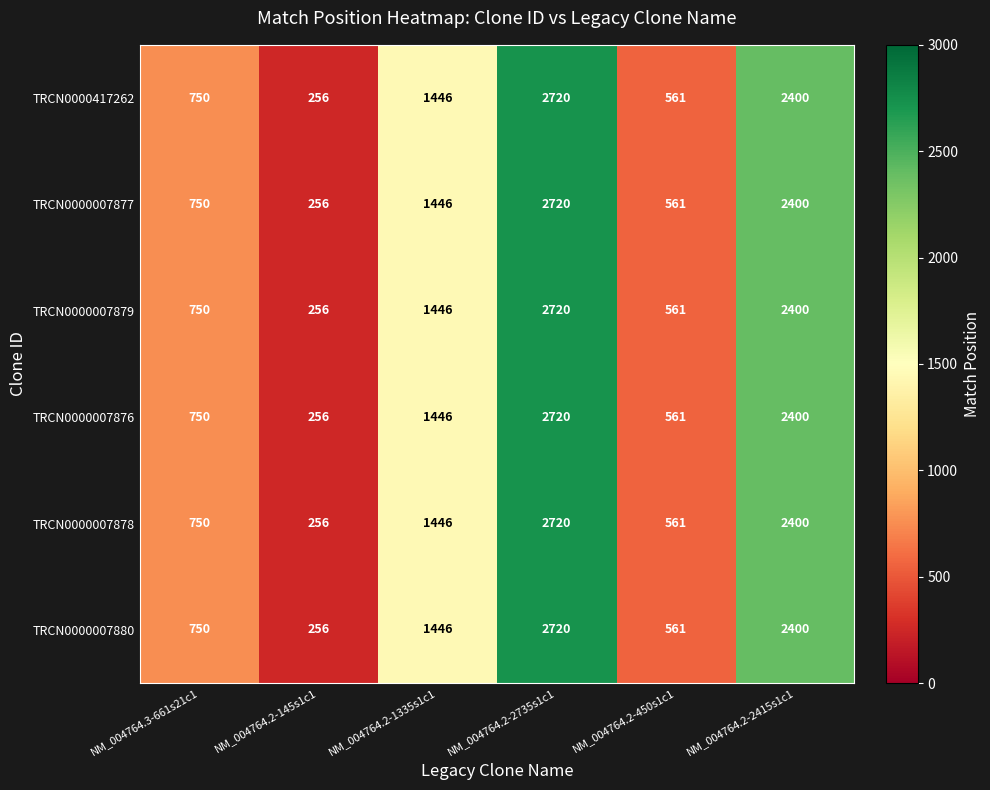

What is the maximum value shown in the chart?

2720